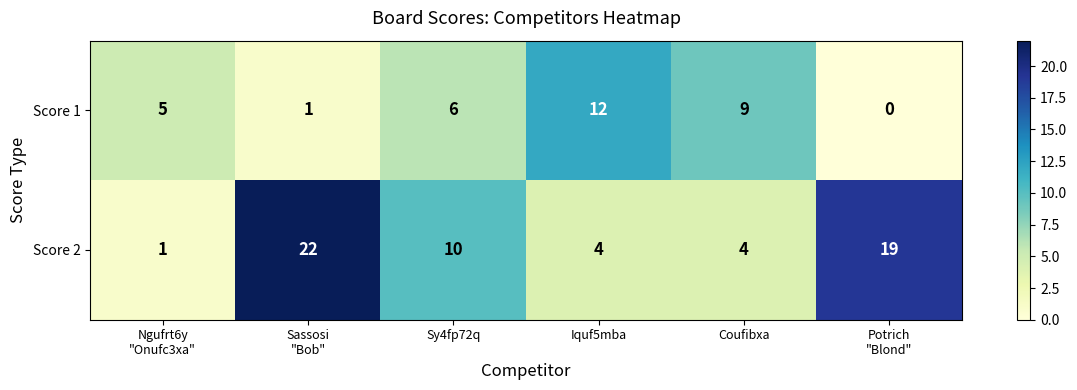

At which label does Score 1 reach its peak?

Iquf5mba